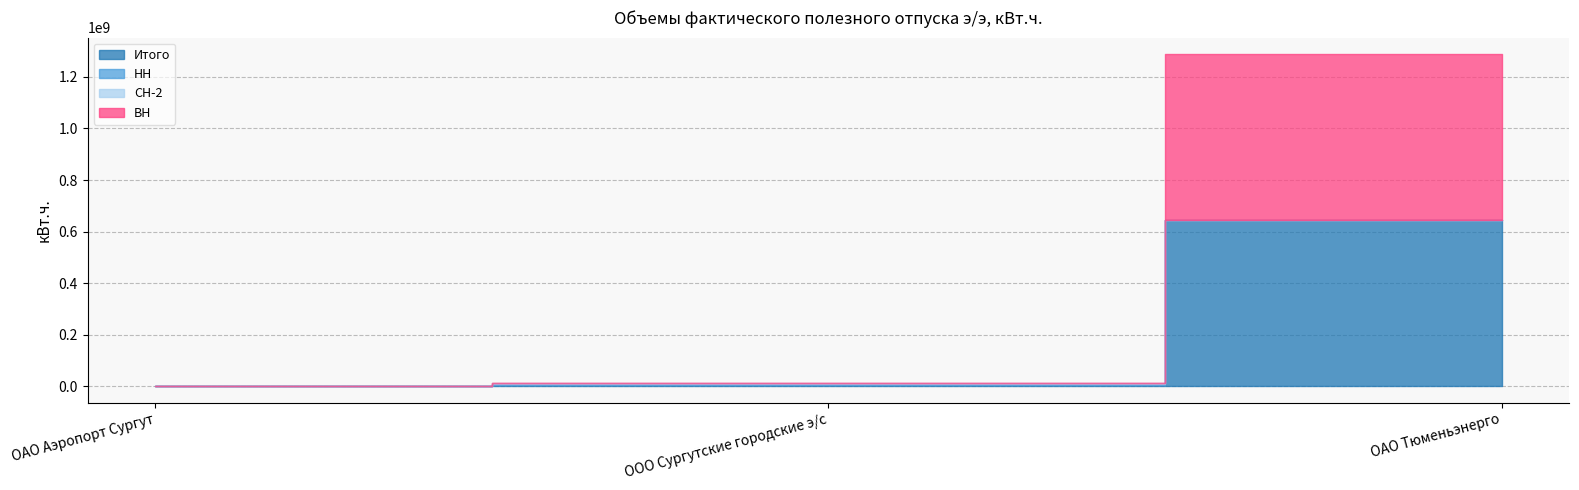

What value does the СН-2 series have at ОАО Аэропорт Сургут, to the nearest 100?

40300